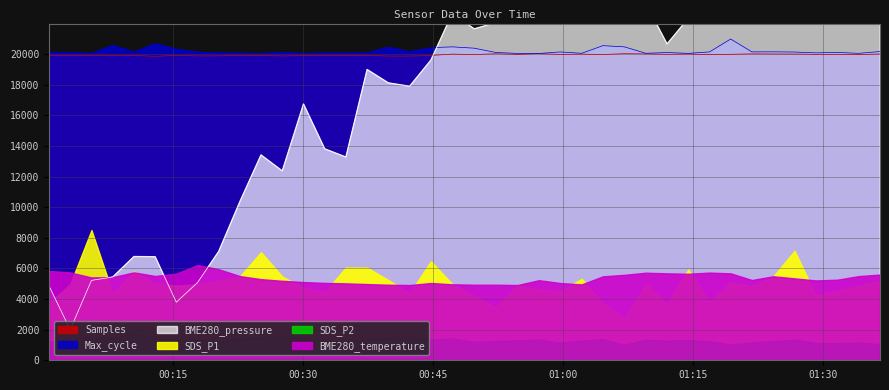

What is the minimum value for Max_cycle?

20046.0